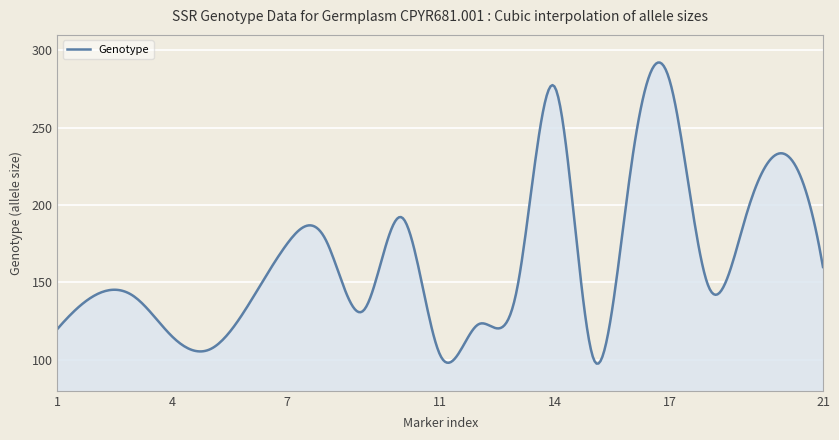

What is the minimum value shown in the chart?

97.6